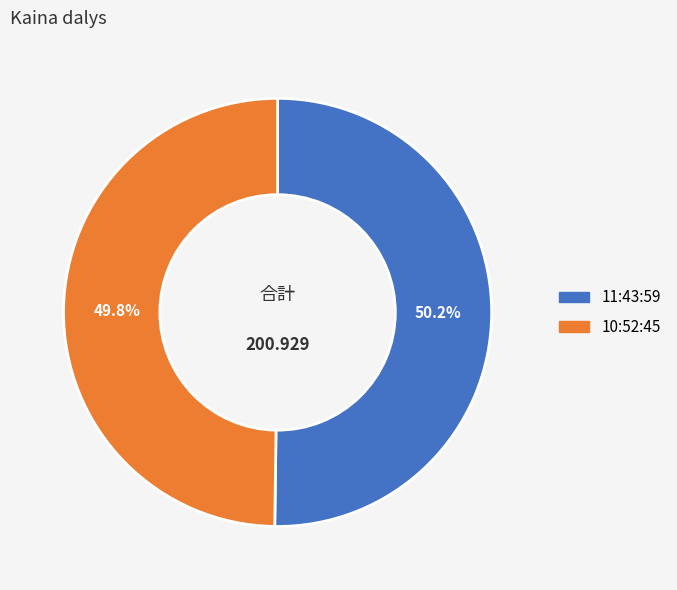

Do 10:52:45 and 11:43:59 together represent more than half of the pie?

Yes